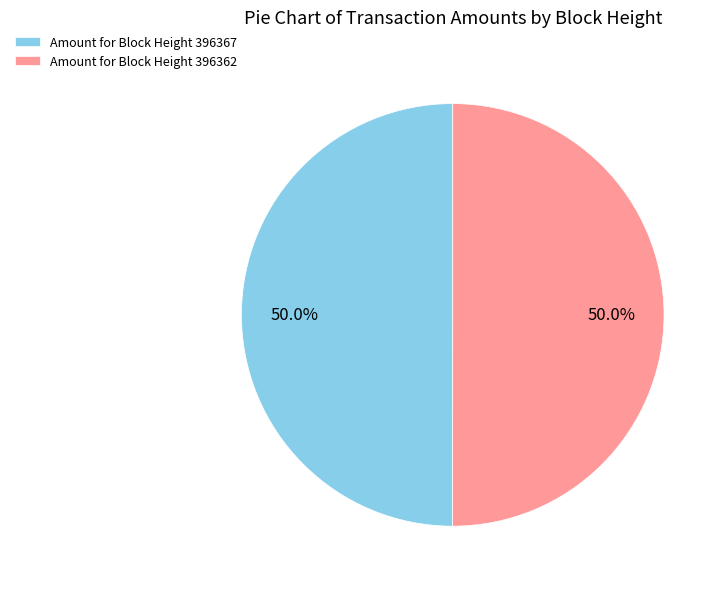

What percentage do Amount for Block Height 396367 and Amount for Block Height 396362 together represent?

100.0%